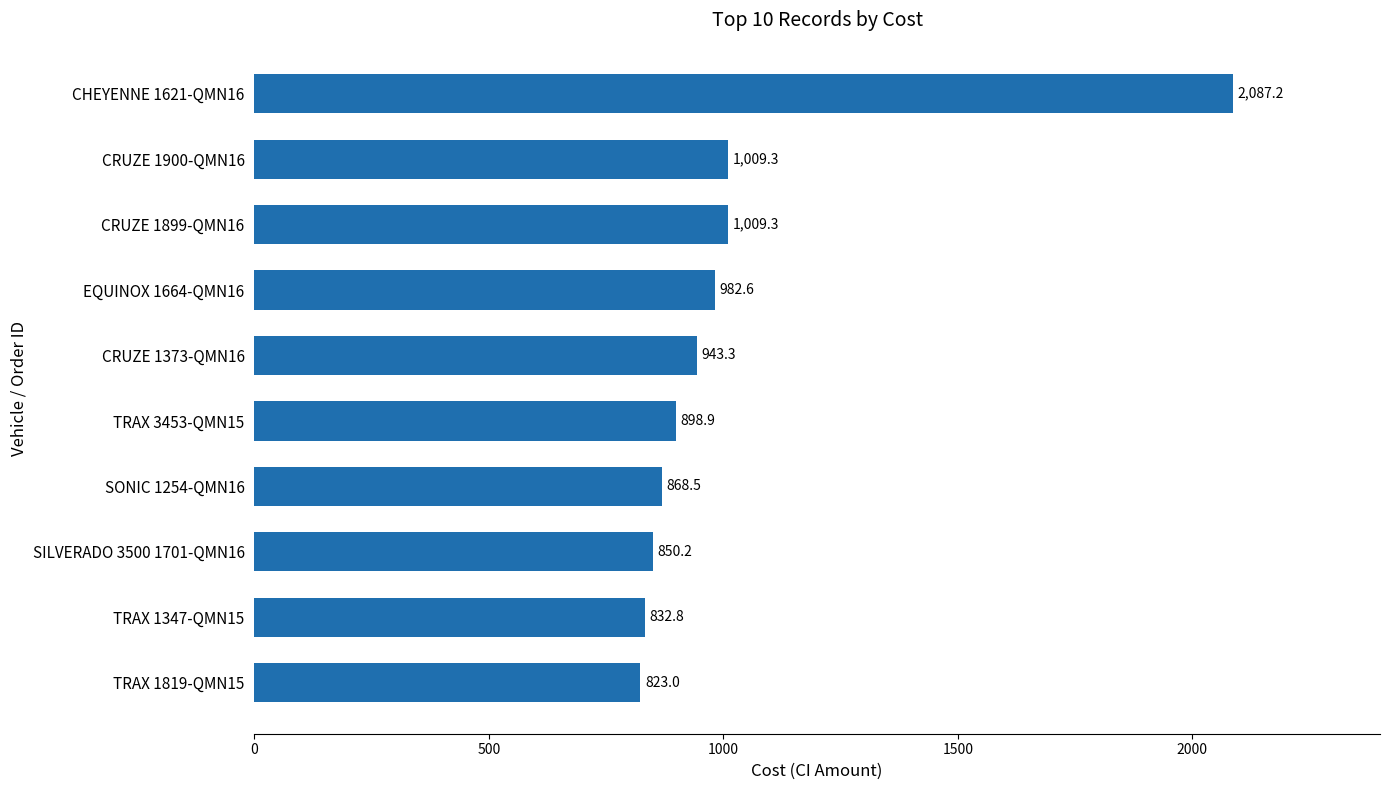

The value at EQUINOX 1664-QMN16 is 645.6. True or false?

False